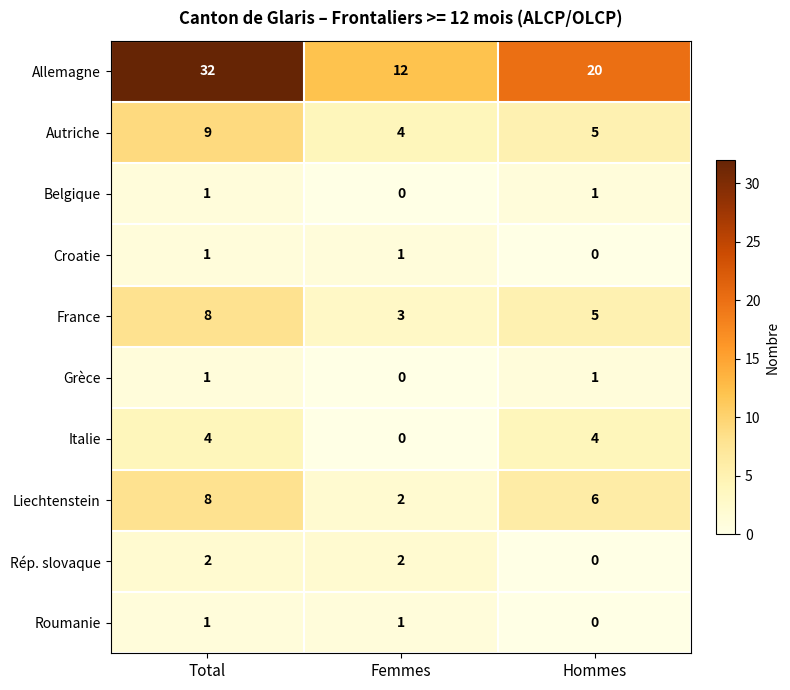

Reading left to right, transcribe all the data shown in this chart.

Allemagne: Total=32	Femmes=12	Hommes=20
Autriche: Total=9	Femmes=4	Hommes=5
Belgique: Total=1	Femmes=0	Hommes=1
Croatie: Total=1	Femmes=1	Hommes=0
France: Total=8	Femmes=3	Hommes=5
Grèce: Total=1	Femmes=0	Hommes=1
Italie: Total=4	Femmes=0	Hommes=4
Liechtenstein: Total=8	Femmes=2	Hommes=6
Rép. slovaque: Total=2	Femmes=2	Hommes=0
Roumanie: Total=1	Femmes=1	Hommes=0